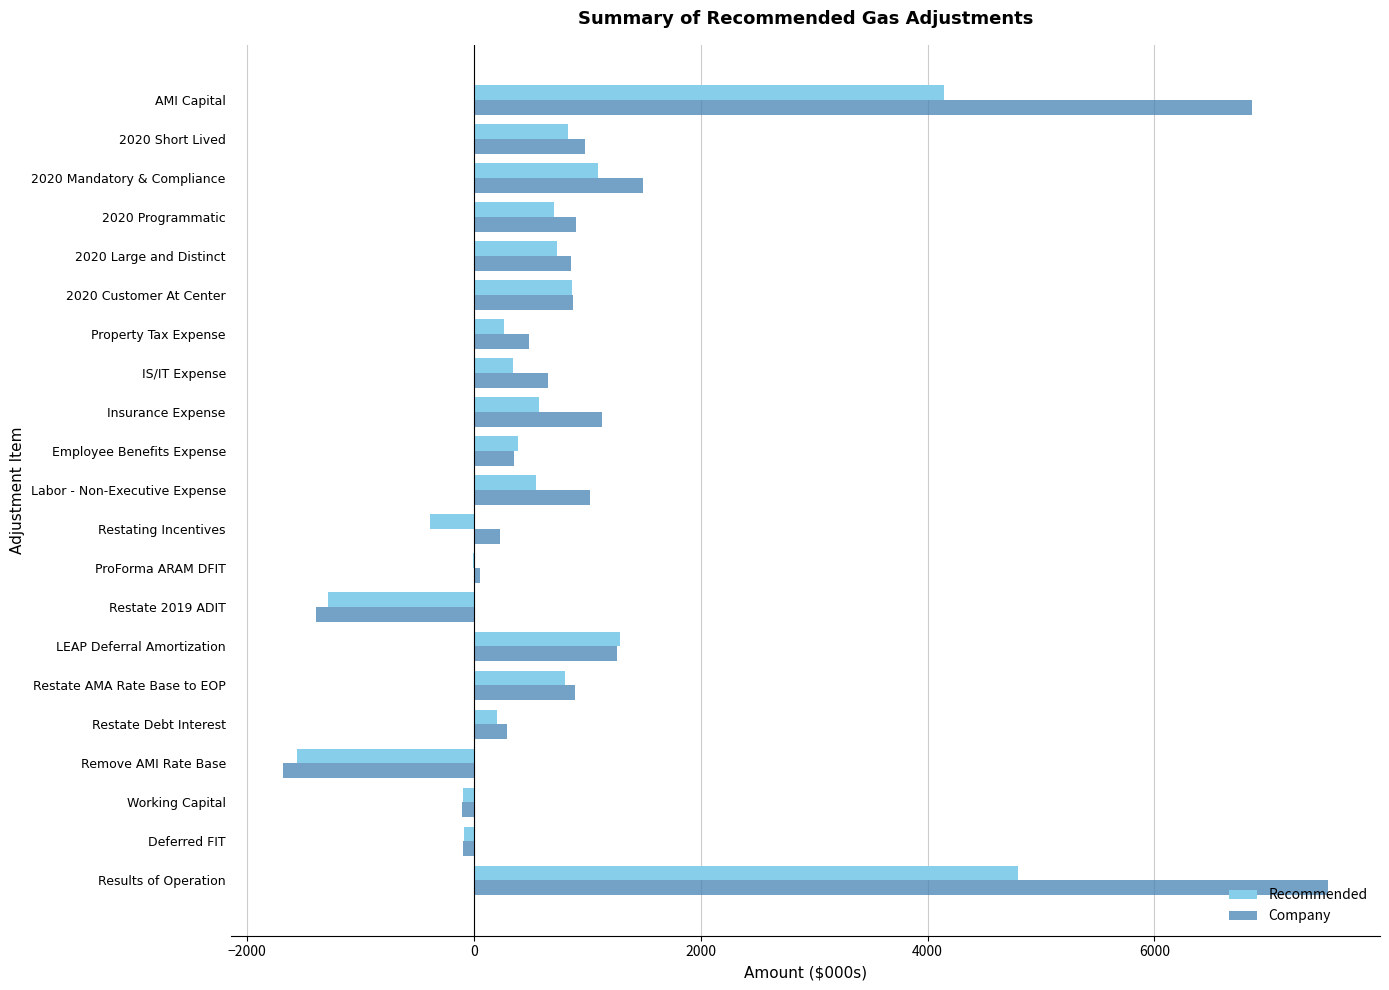

What are all the series names shown in the legend?

Recommended, Company